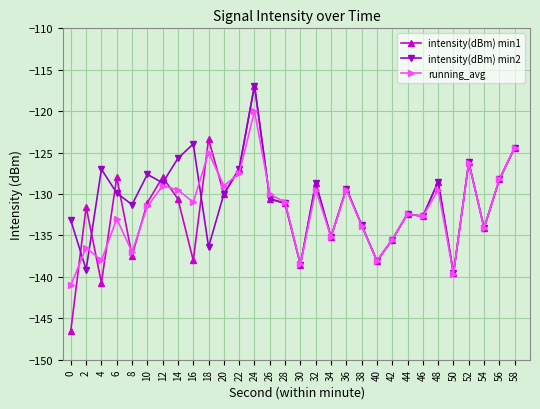

What is the difference between the maximum and minimum values in the intensity(dBm) min2 series?

22.7